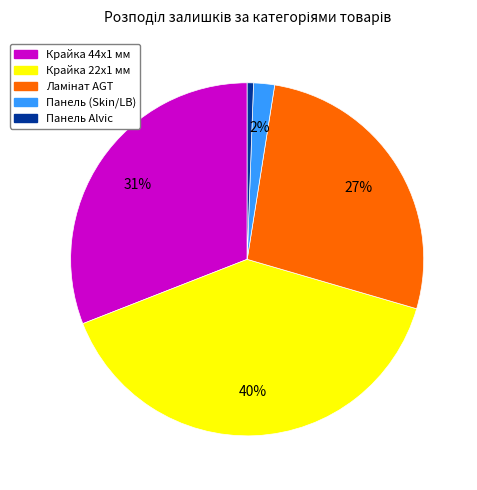

Is there a majority slice in this chart?

No